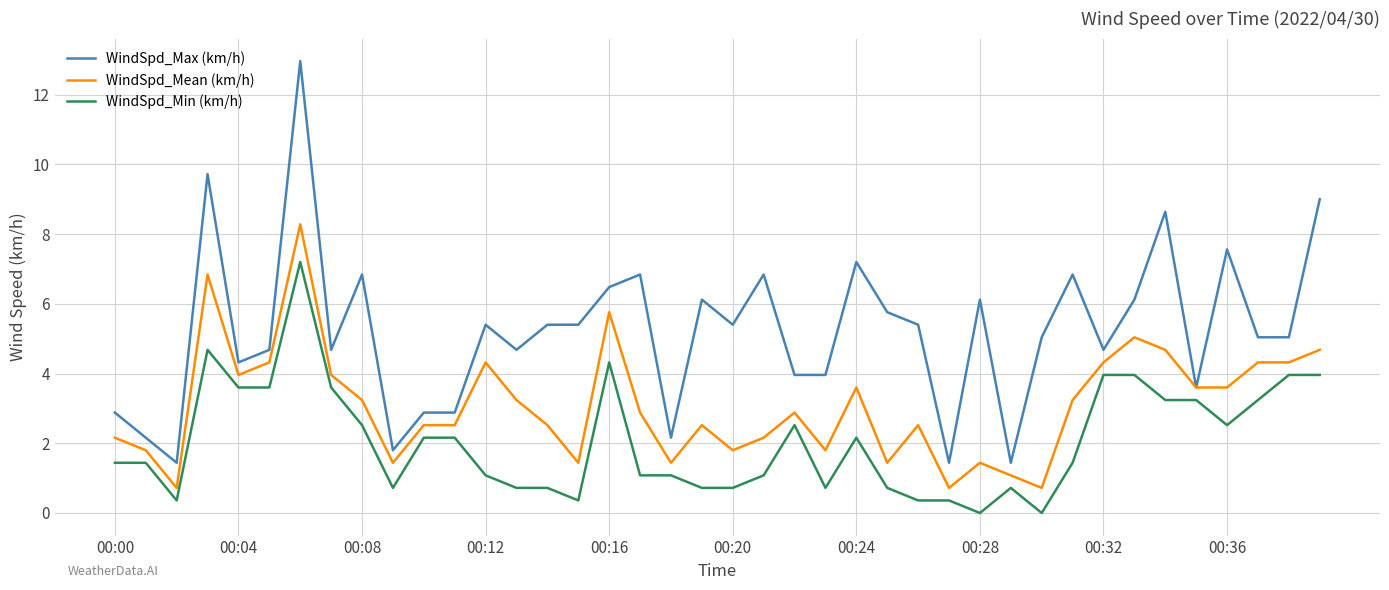

True or false: WindSpd_Min (km/h) and WindSpd_Max (km/h) cross at least once.

False